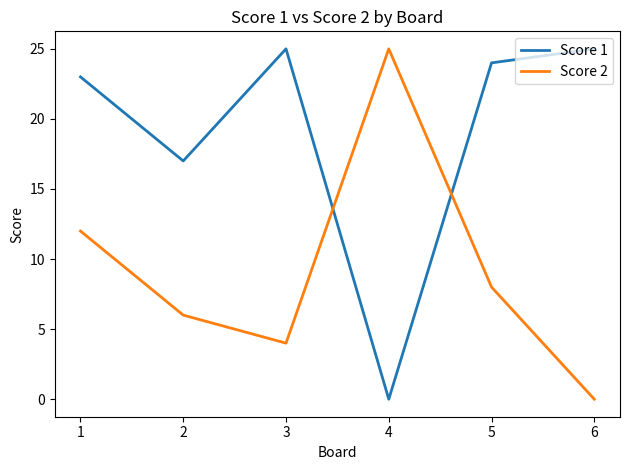

True or false: Score 1 has a value of 24 at 5.

True